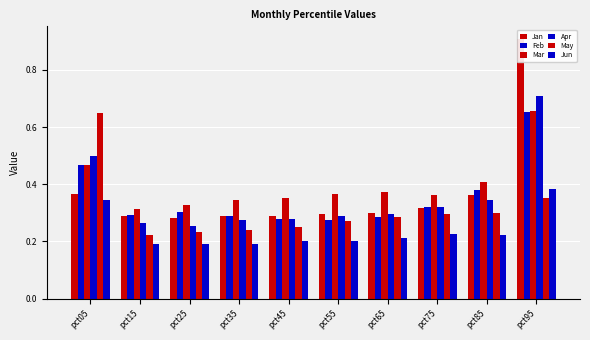

What is the total value across all series at pct05?

2.8